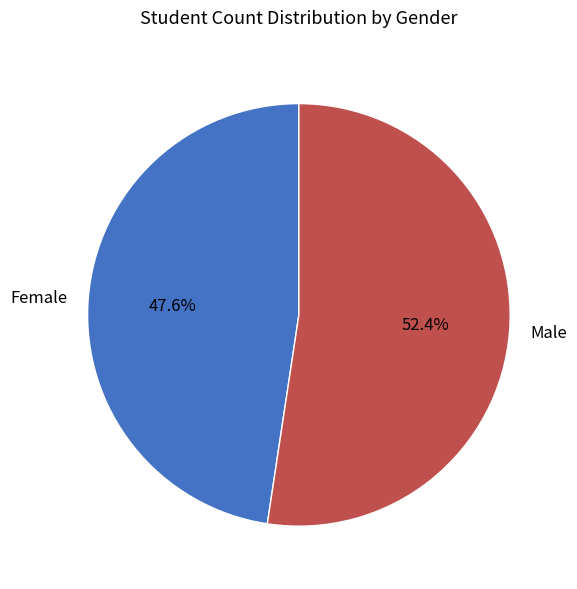

Rank the categories by value from lowest to highest.

Female, Male